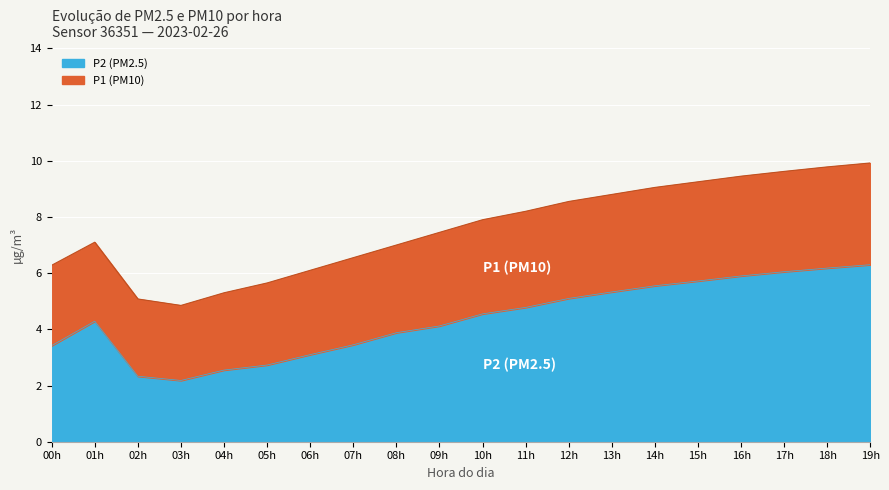

Reading right to left, what are all the values shown in this chart?

P2: 6.3	6.2	6.0	5.9	5.7	5.5	5.3	5.1	4.8	4.5	4.1	3.9	3.5	3.1	2.7	2.5	2.2	2.3	4.3	3.4
P1: 9.9	9.8	9.6	9.4	9.2	9.1	8.8	8.6	8.2	7.9	7.5	7.0	6.5	6.1	5.7	5.3	4.8	5.1	7.1	6.3